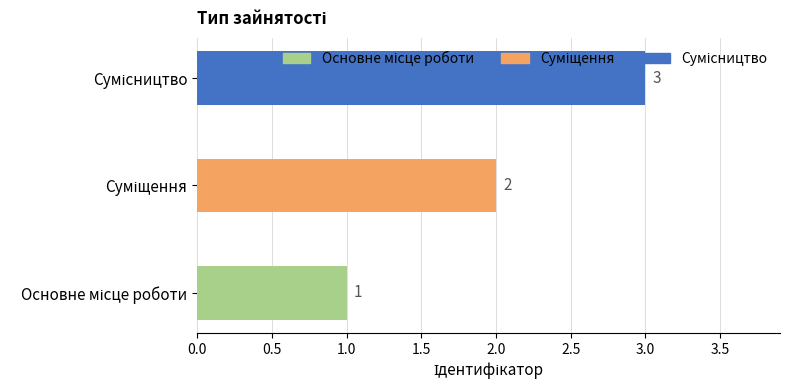

What is the sum of all values?

6